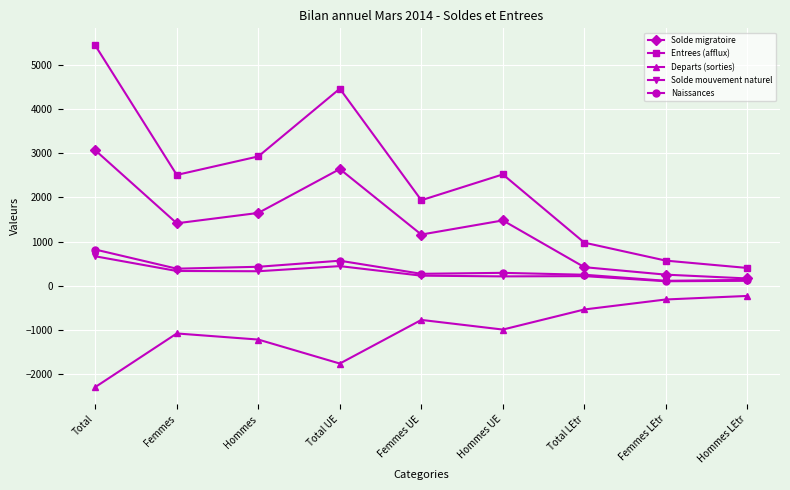

True or false: Solde migratoire and Departs (sorties) cross at least once.

False